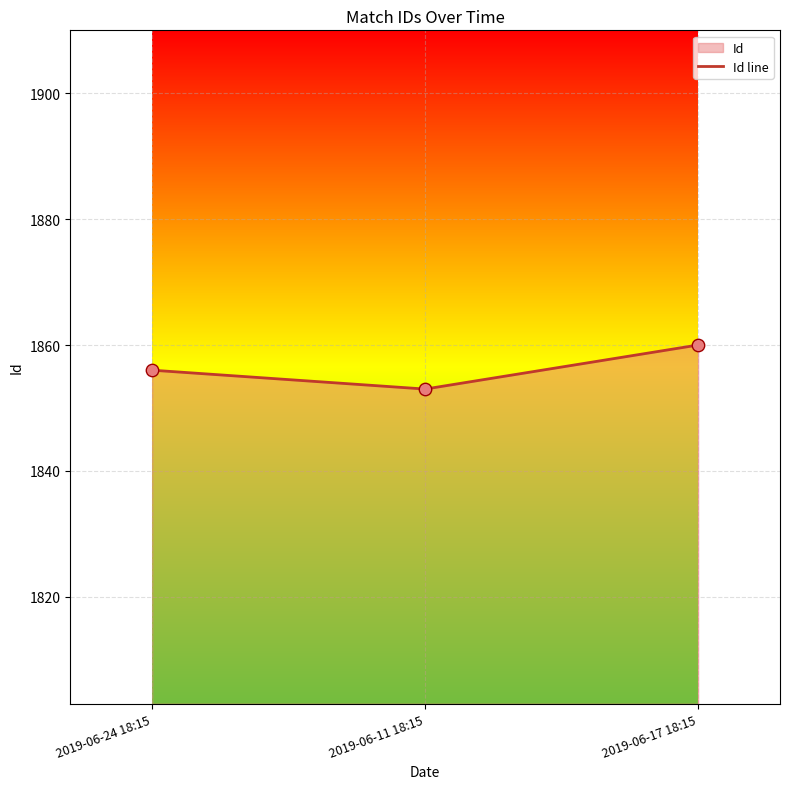

Which has a higher value, 2019-06-11 18:15 or 2019-06-24 18:15?

2019-06-24 18:15